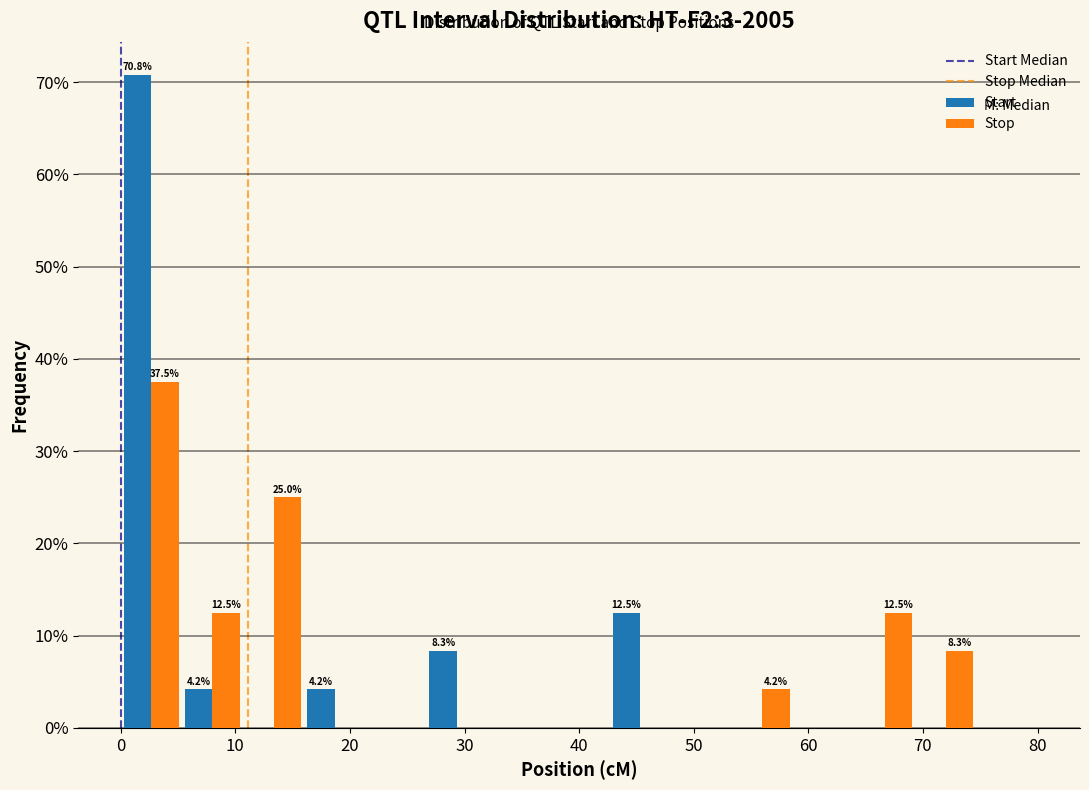

In the Stop series, which range on the x-axis has the tallest bar?

0 to 5